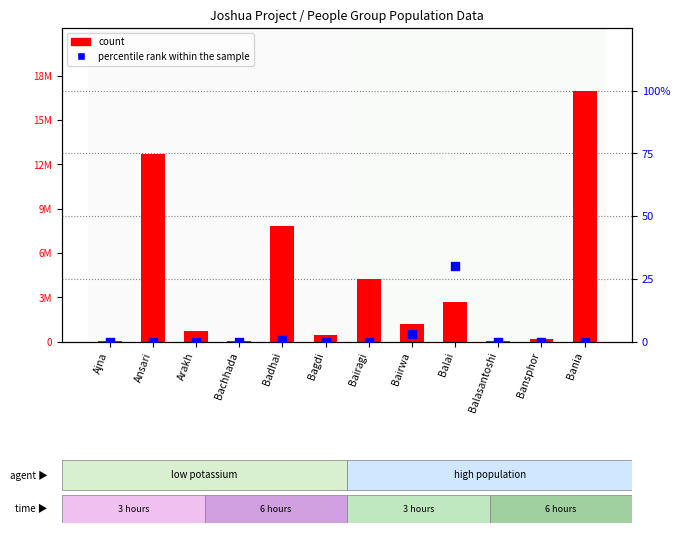

Which series reaches the minimum Y coordinate?

percentile rank within the sample